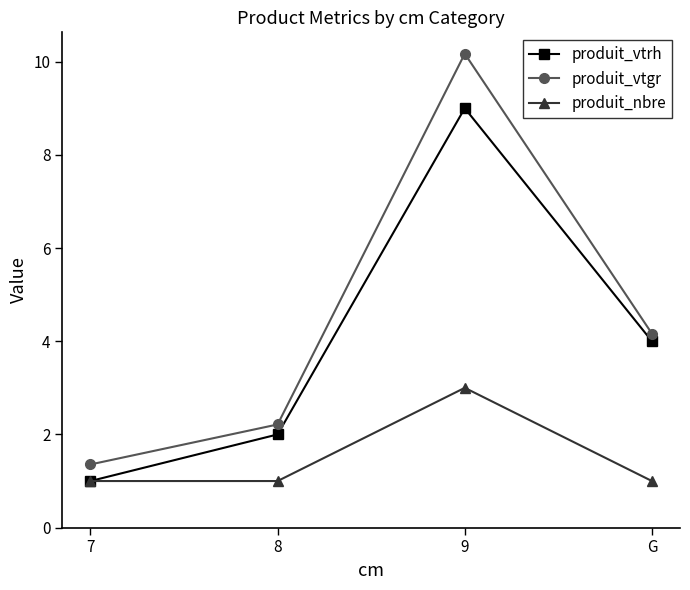

What is the label of the 2nd point from the right?

9